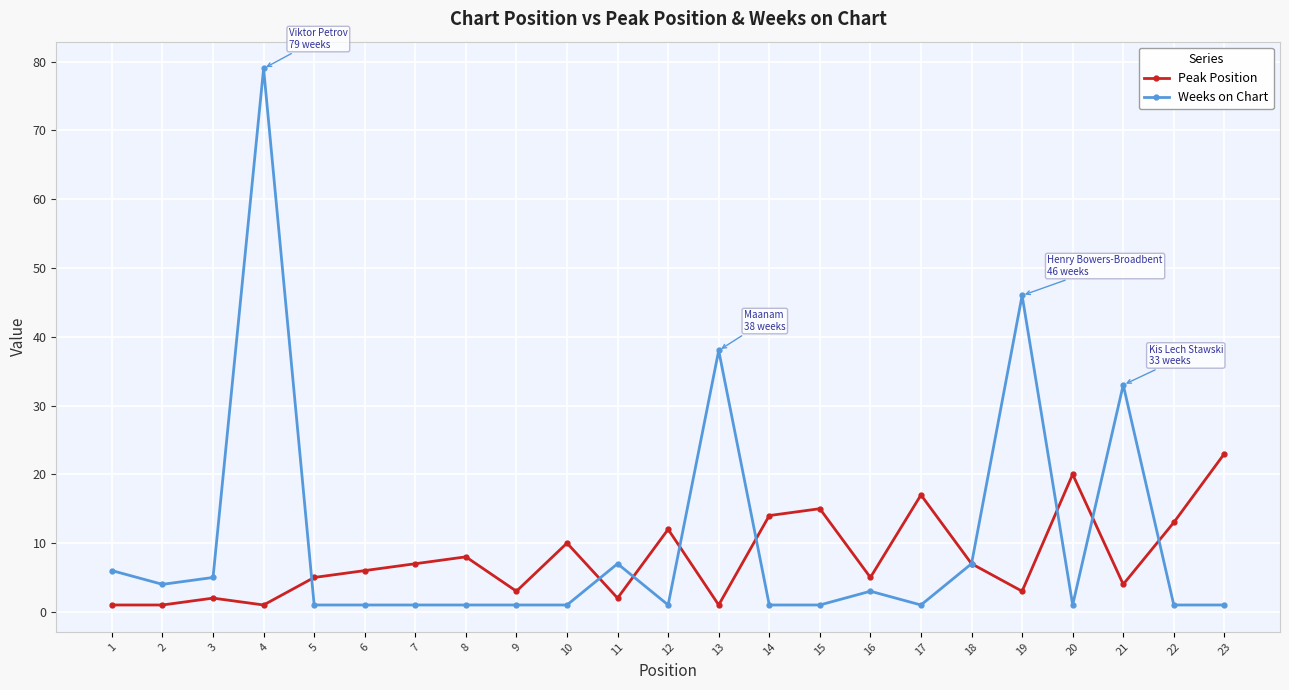

True or false: Weeks on Chart and Peak Position intersect in this chart.

True